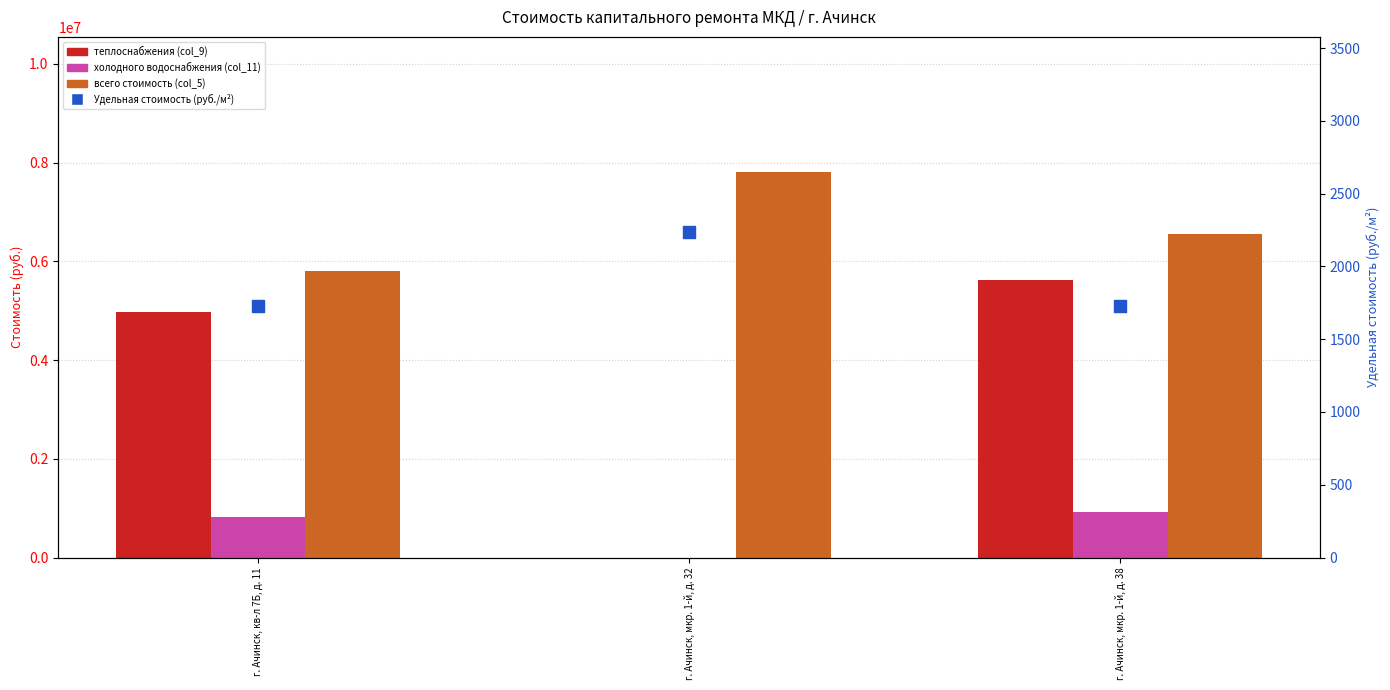

Which series reaches the minimum Y coordinate?

теплоснабжения (col_9)